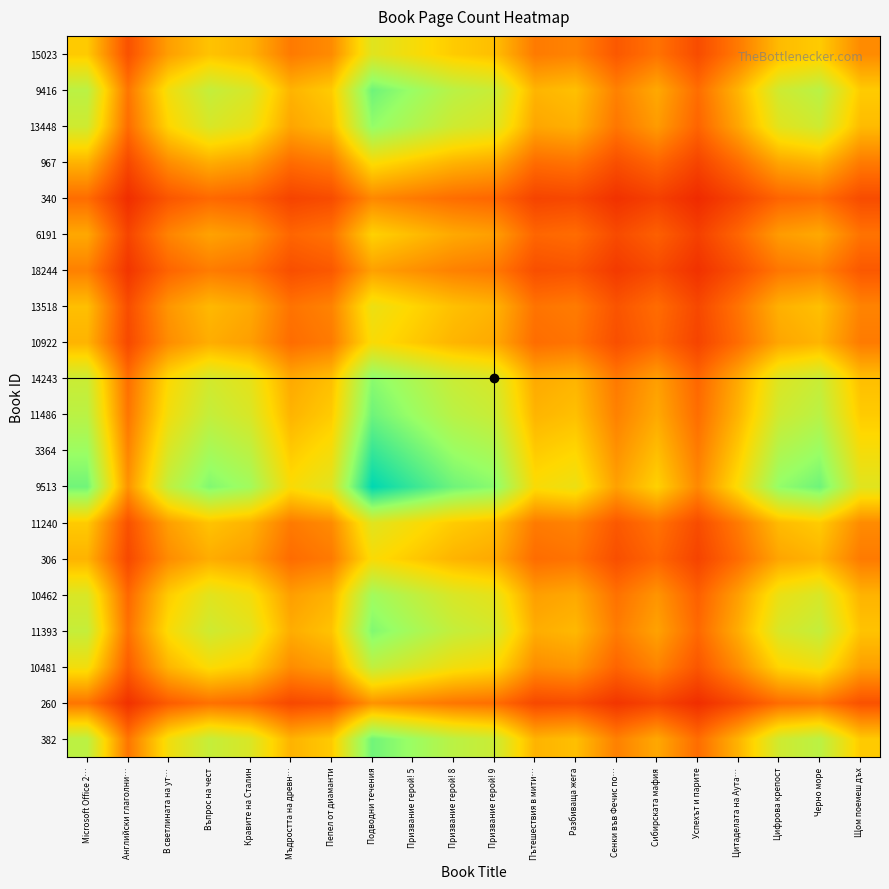

Which label corresponds to the smallest value in the chart?

Успехът и парите